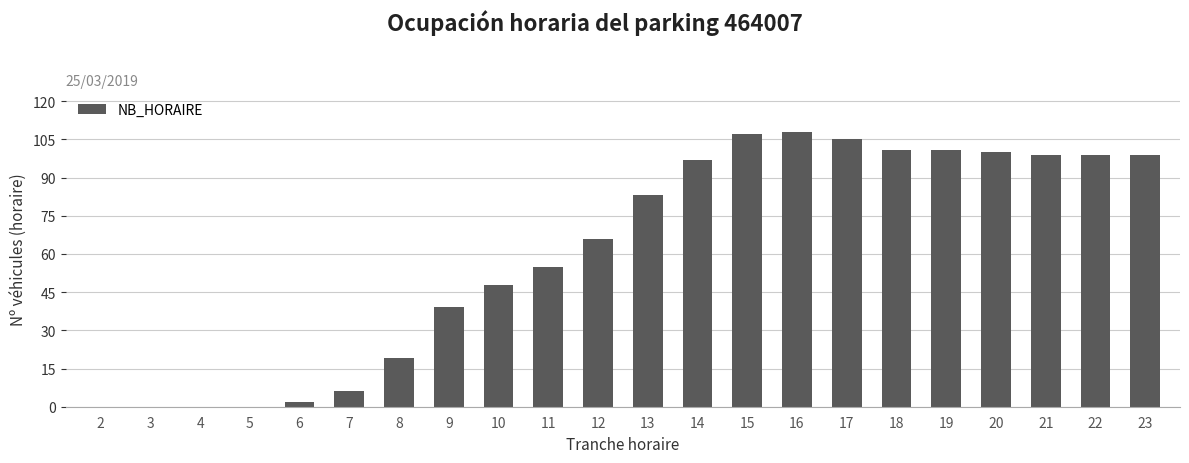

Are the bars horizontal?

No